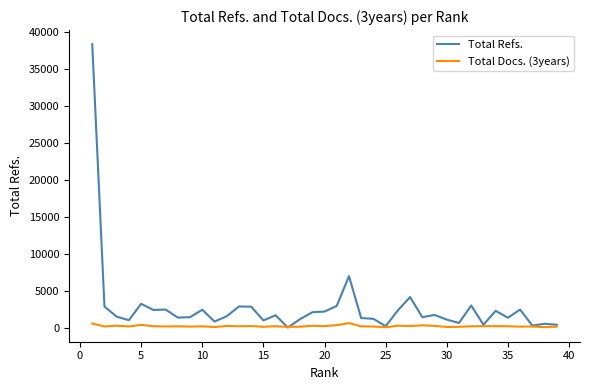

True or false: Total Docs. (3years) has more than 0 interior local peaks.

True